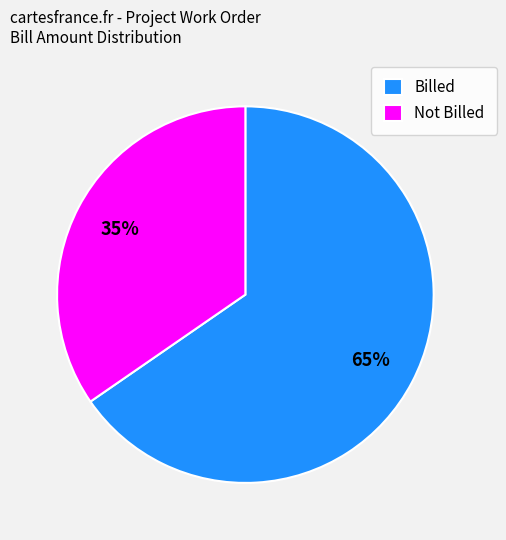

What is the smallest slice in the pie chart?

Not Billed